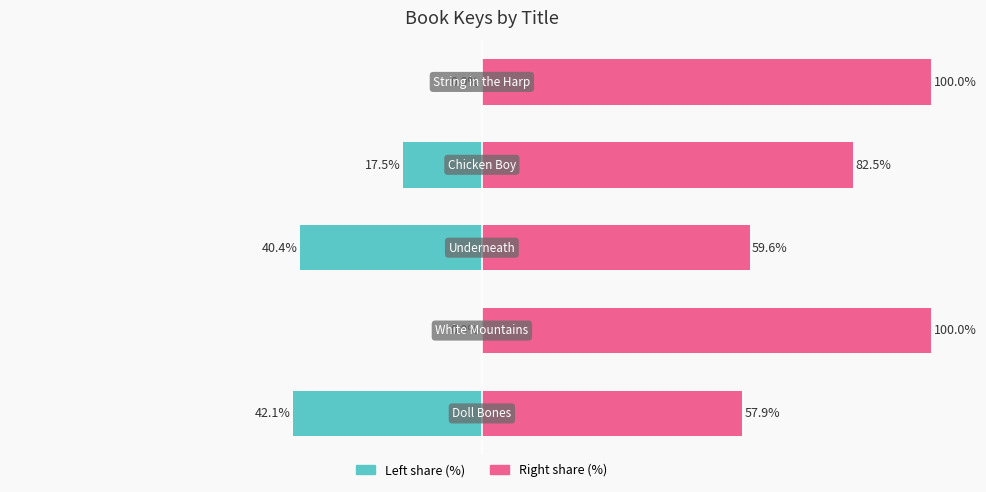

The value of Left share (%) at −50 is -29.5. True or false?

False